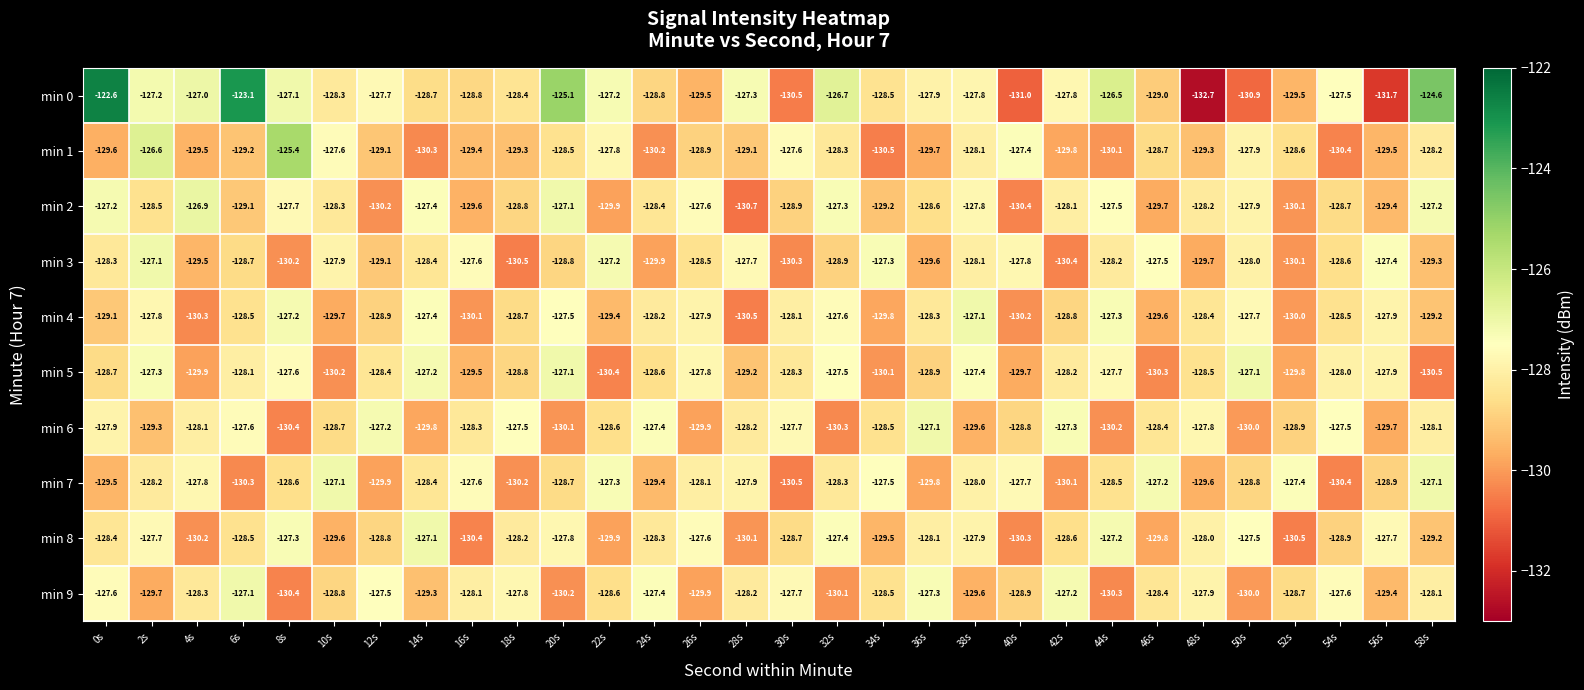

How many categories are shown in the chart?

30